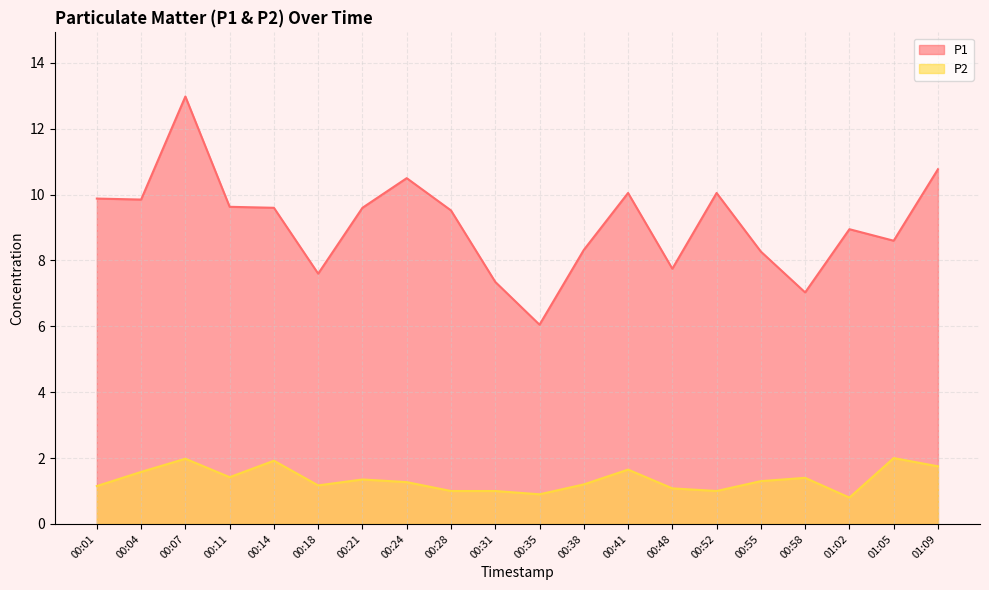

Which series has the largest range (max minus min)?

P1